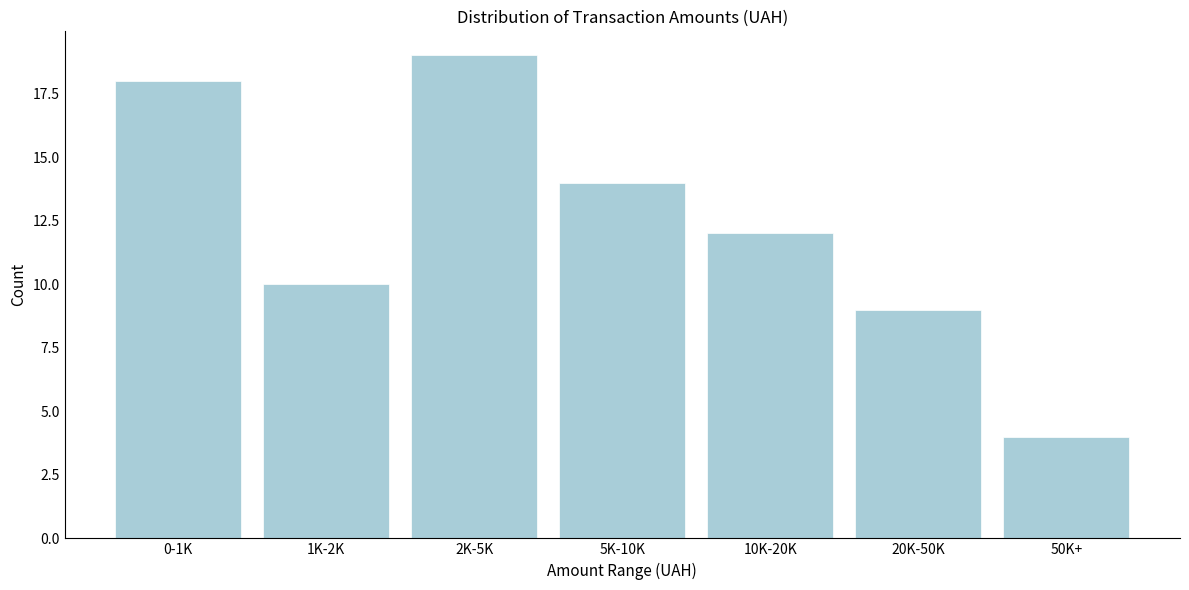

Reading left to right, list all the values displayed in this chart.

18	10	19	14	12	9	4